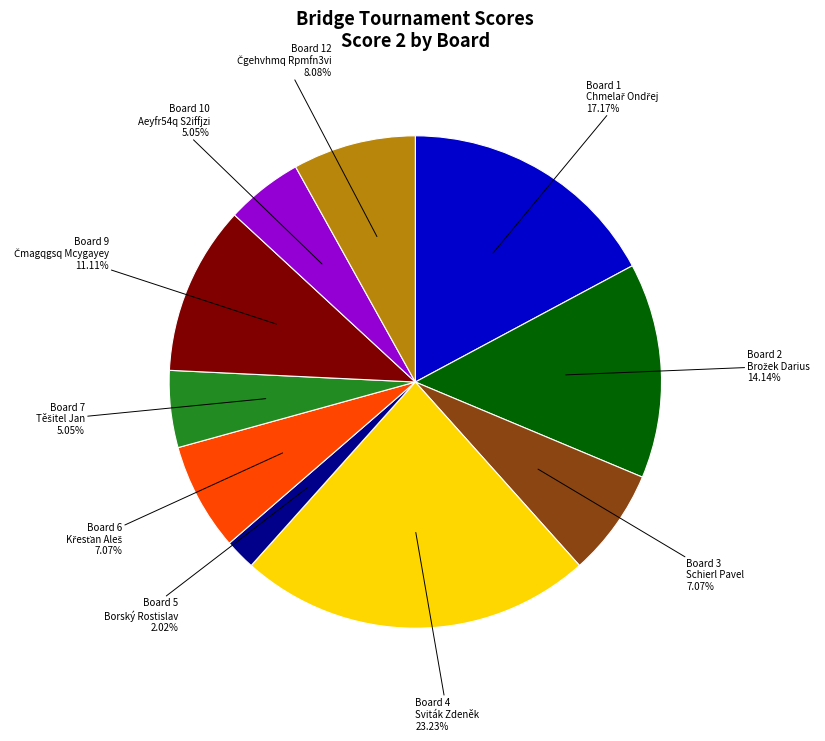

Is there a majority slice in this chart?

No